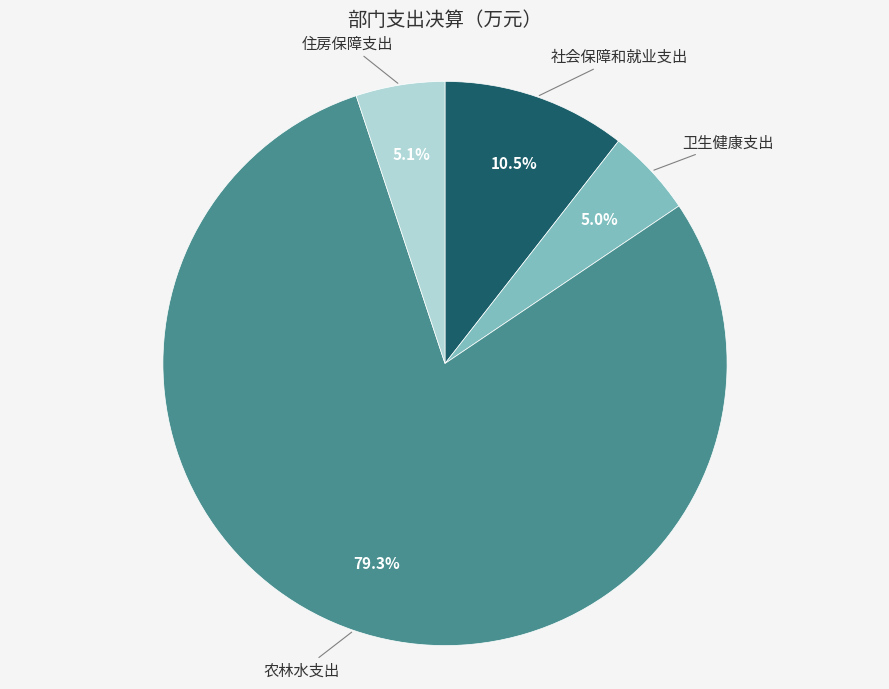

How much of the chart is everything except 卫生健康支出?

95.0%